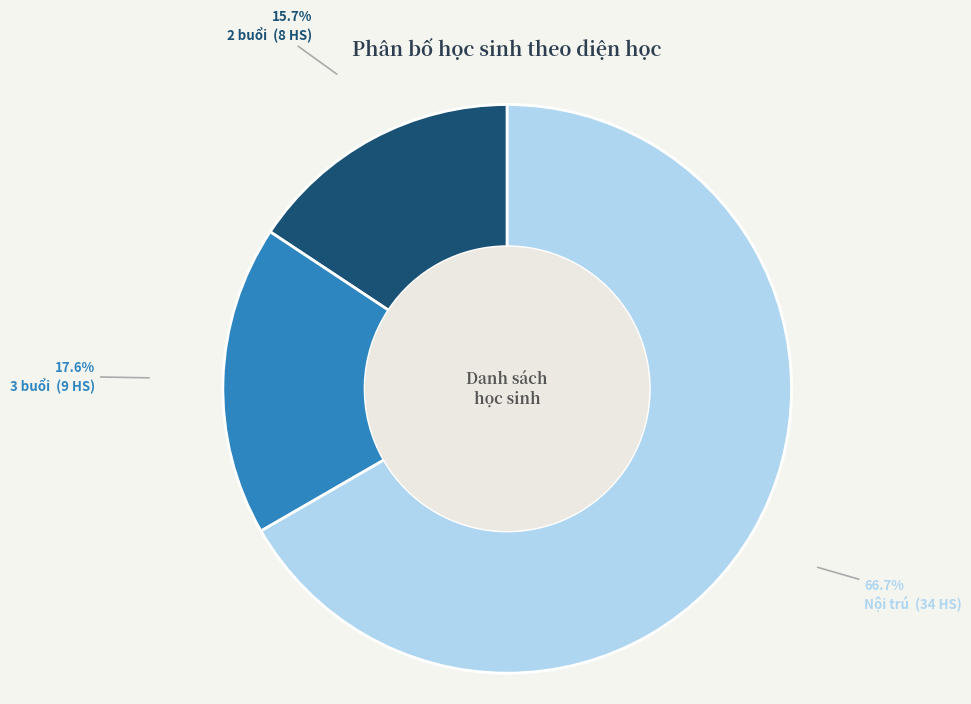

To the nearest percent, what percentage of the pie is Nội trú?

67%